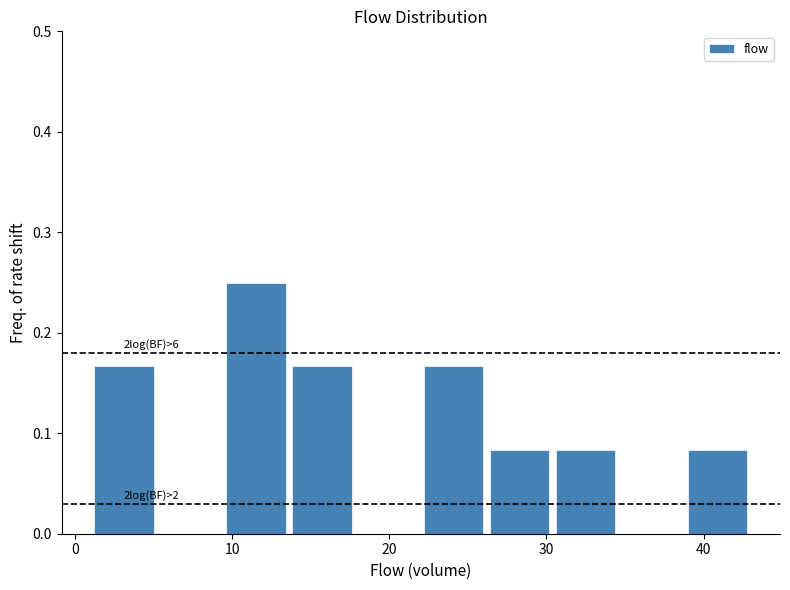

Over which range of the x-axis is the bar tallest?

9.4 to 13.6